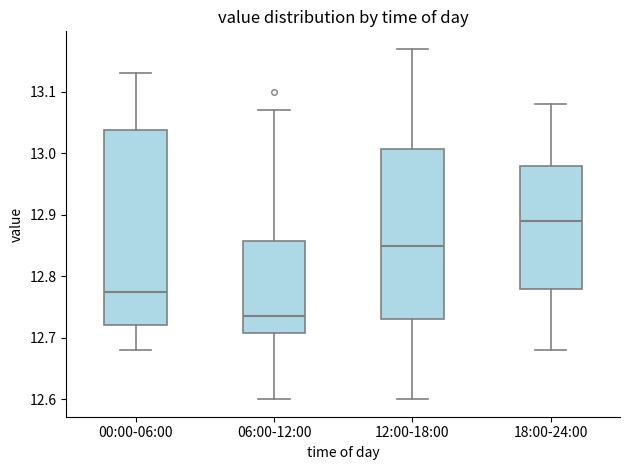

Reading left to right, transcribe this box plot: for each box, give where its median line is, the range the box spans, and where its two whiskers end, as read against the y-axis. The values are not printed on the chart, so give them approximately, as read against the axis.

00:00-06:00: median 12.78, box 12.72 to 13.04, whiskers 12.68 to 13.13
06:00-12:00: median 12.74, box 12.71 to 12.86, whiskers 12.60 to 13.07
12:00-18:00: median 12.85, box 12.73 to 13.01, whiskers 12.60 to 13.17
18:00-24:00: median 12.89, box 12.78 to 12.98, whiskers 12.68 to 13.08